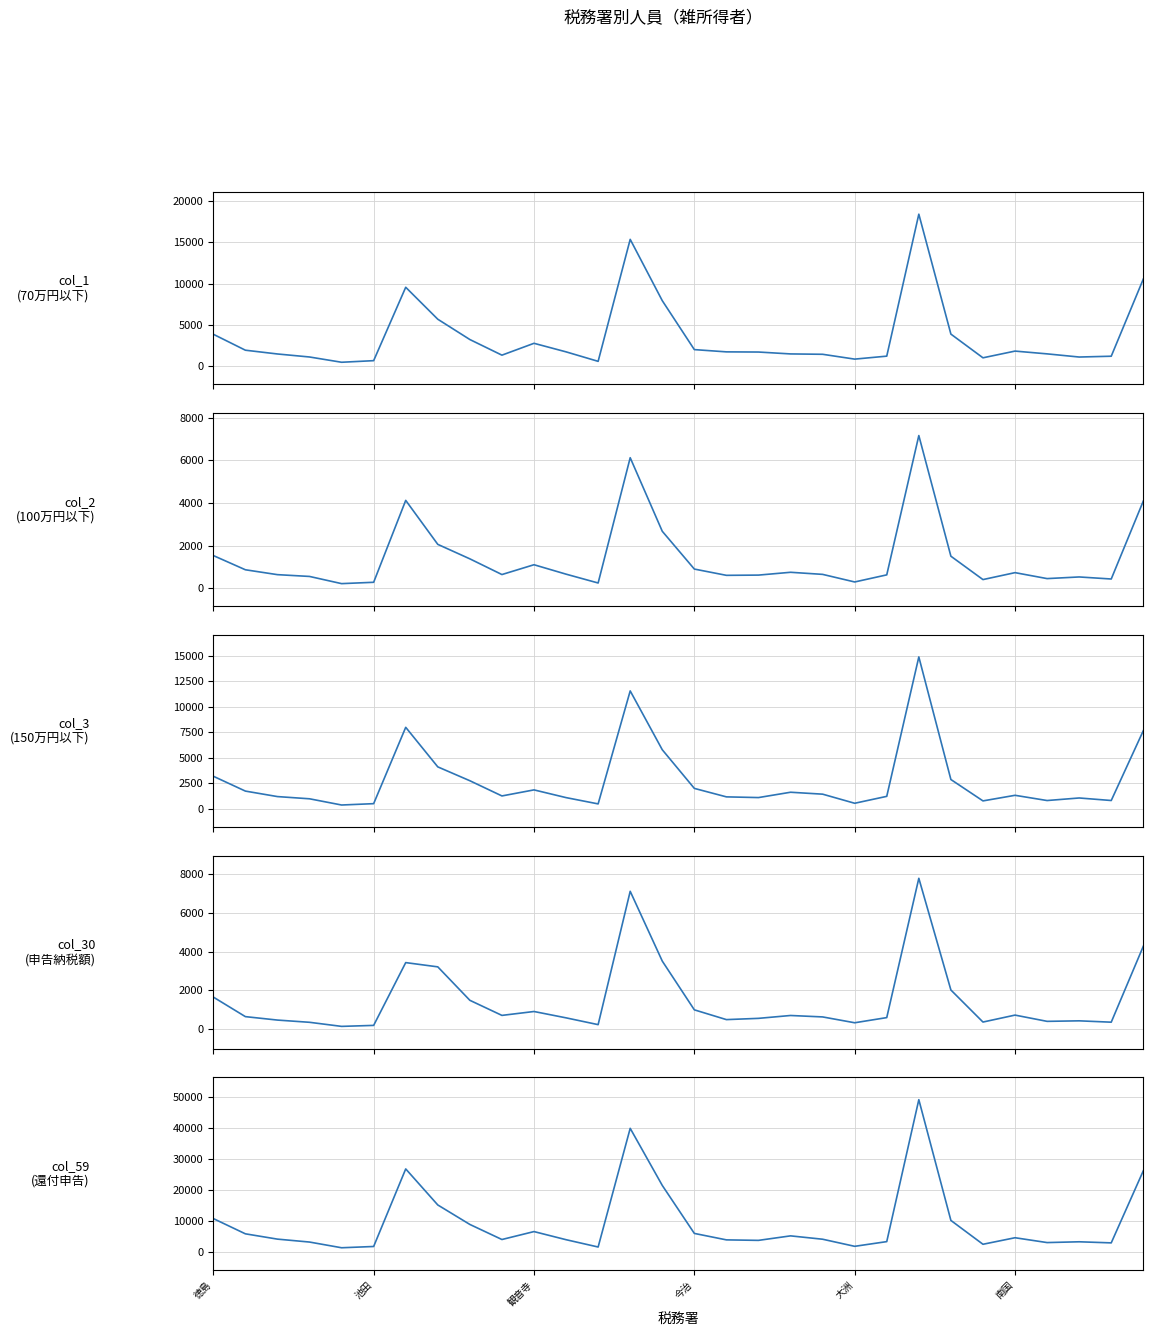

What is the total value across all series at 23?

20424